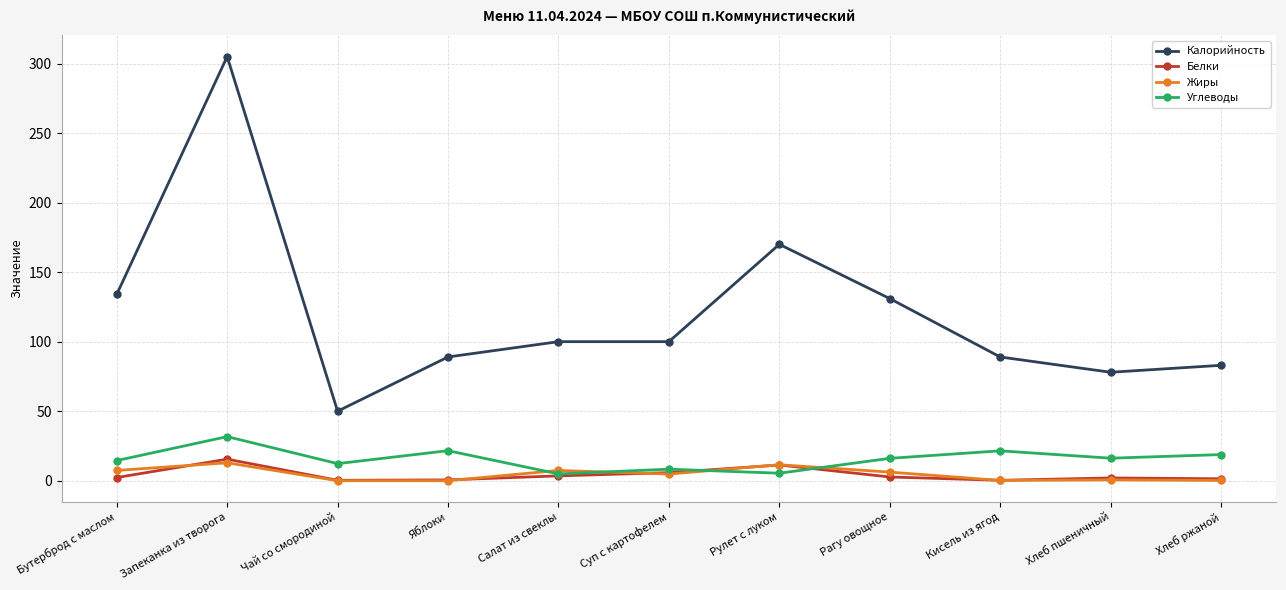

True or false: Белки has a value of 15.5 at Запеканка из творога.

True